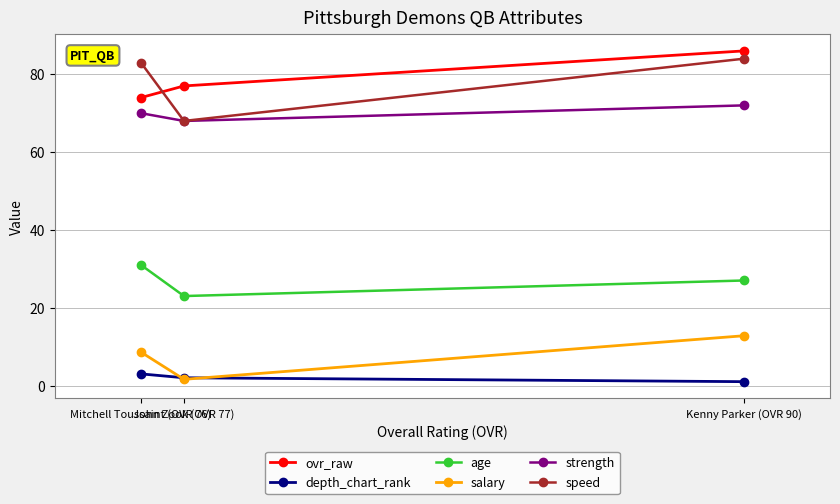

At which label is ovr_raw closest to 80?

John Zook (OVR 77)